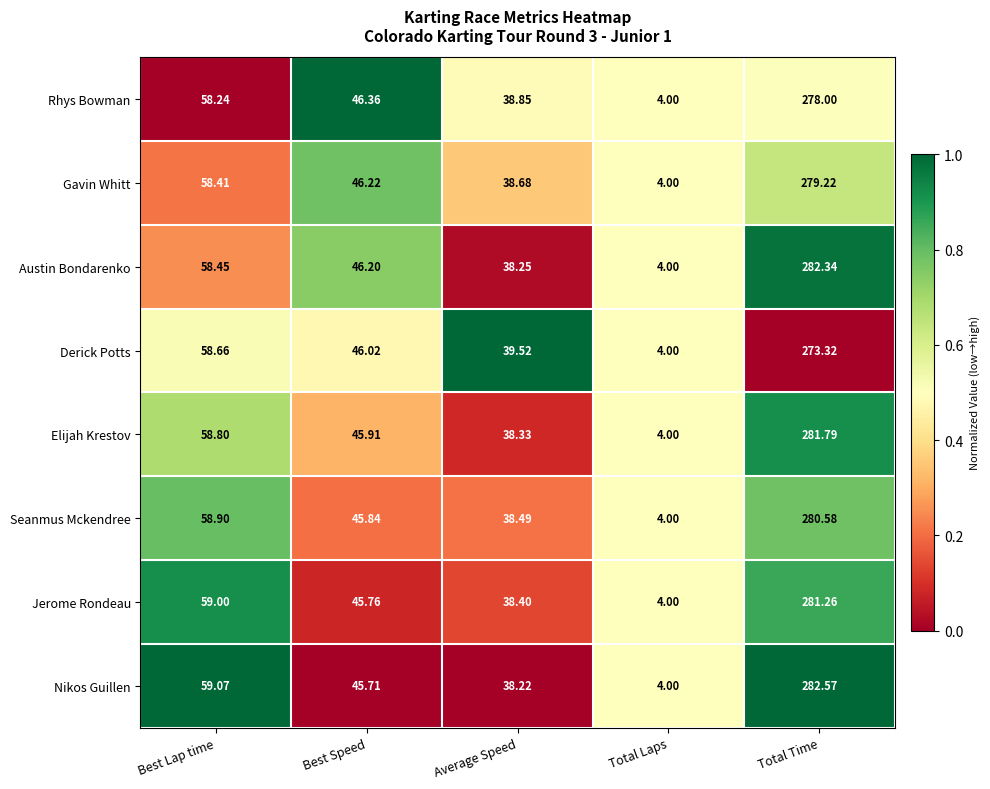

How many categories are shown in the chart?

5